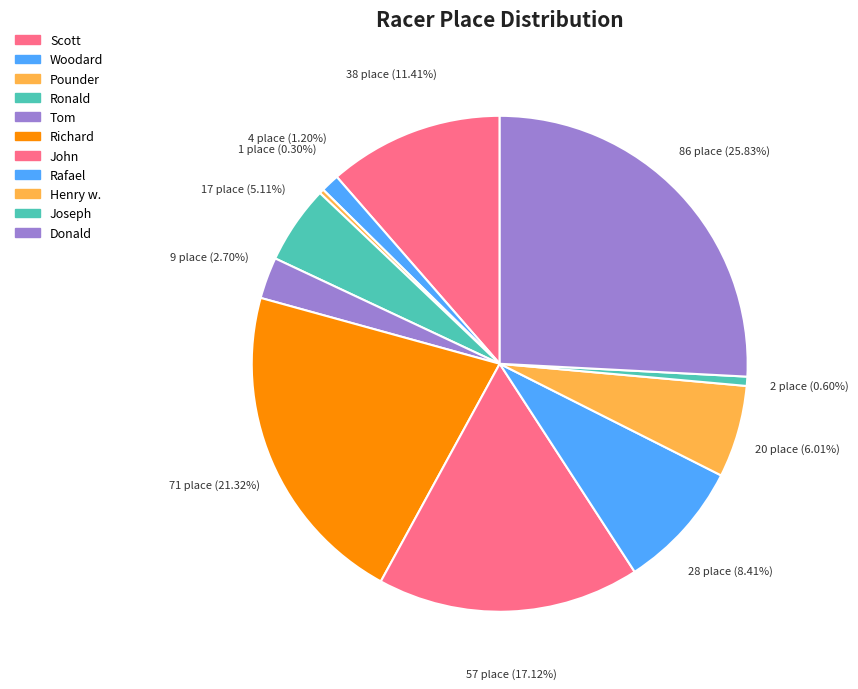

How many segments does this pie chart have?

11